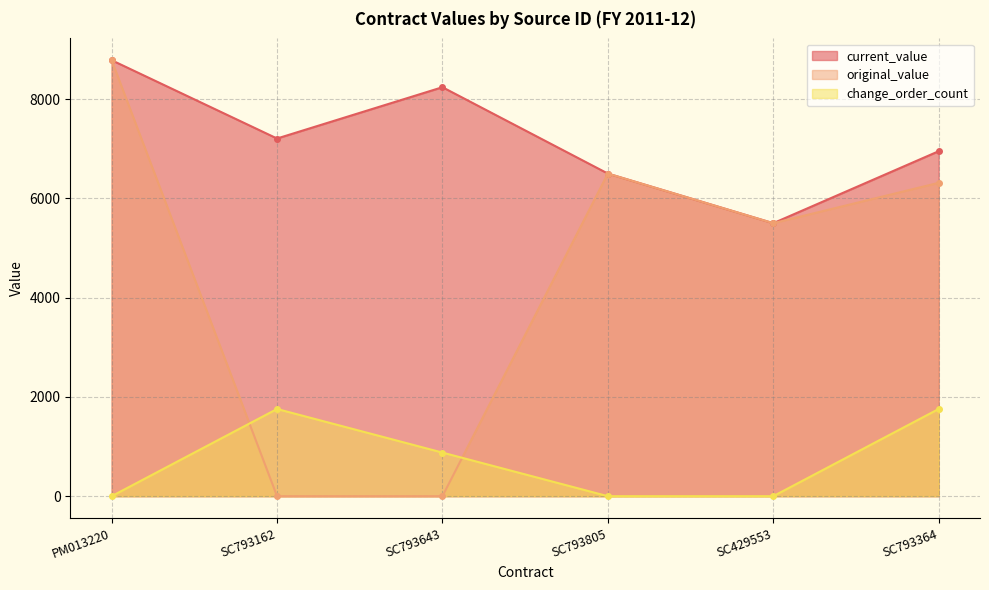

List the labels in order of original_value value, largest first.

PM013220, SC793805, SC793364, SC429553, SC793162, SC793643